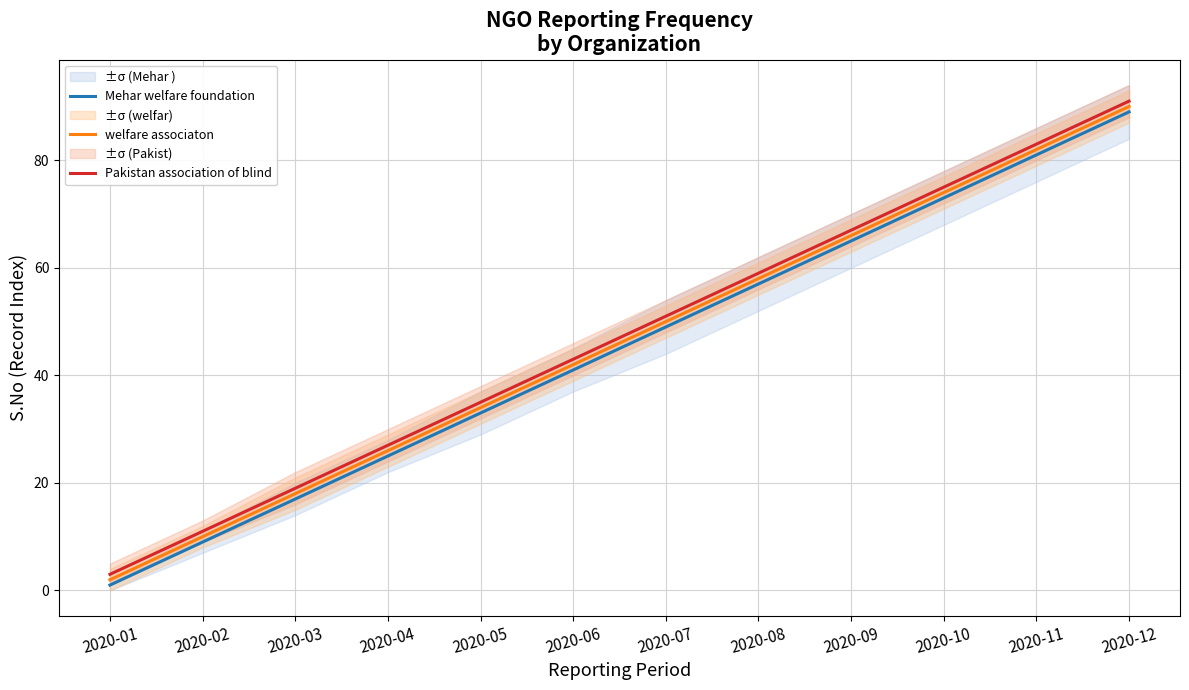

Between 2020-01 and 2020-04, which series saw the biggest shift?

Mehar welfare foundation